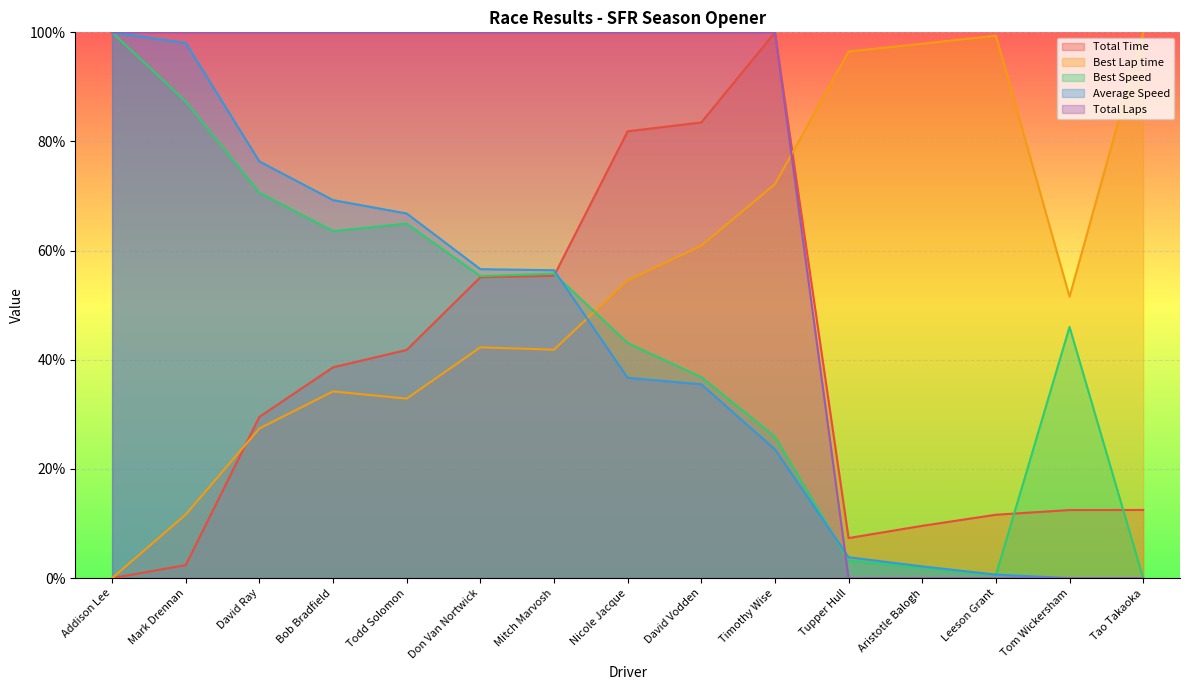

How many times do Average Speed and Best Speed cross each other?

3